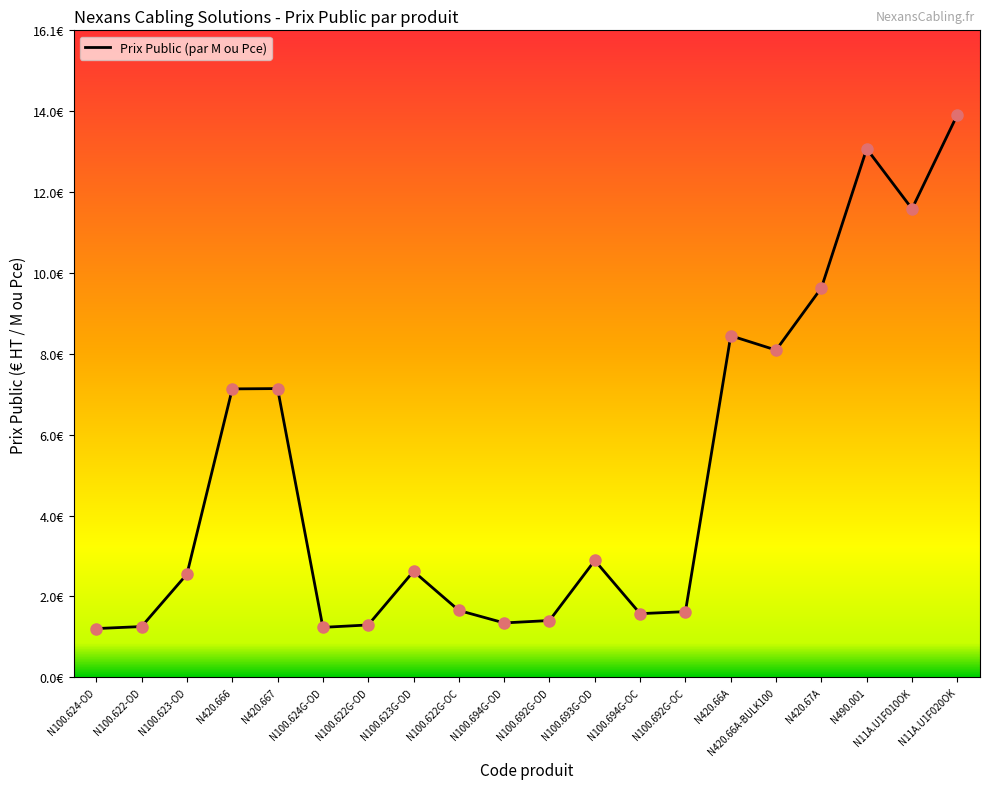

What is the ratio of the value at N100.624-OD to the value at N100.623-OD?

0.5